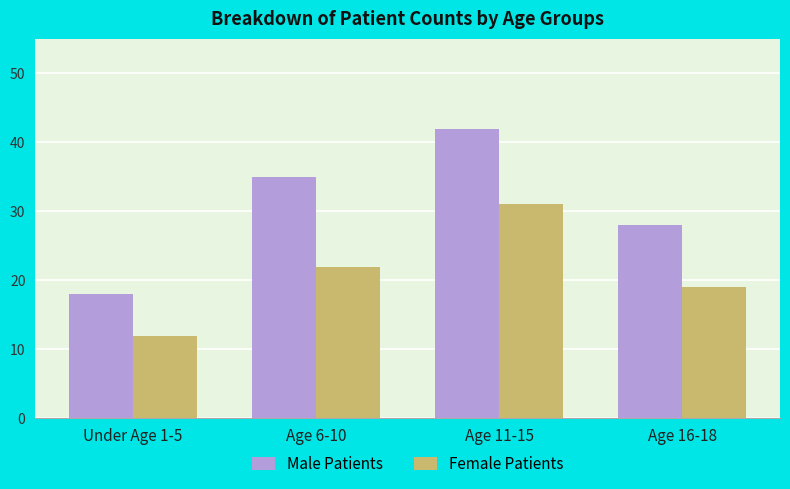

What is the label of the 2nd bar from the left?

Age 6-10